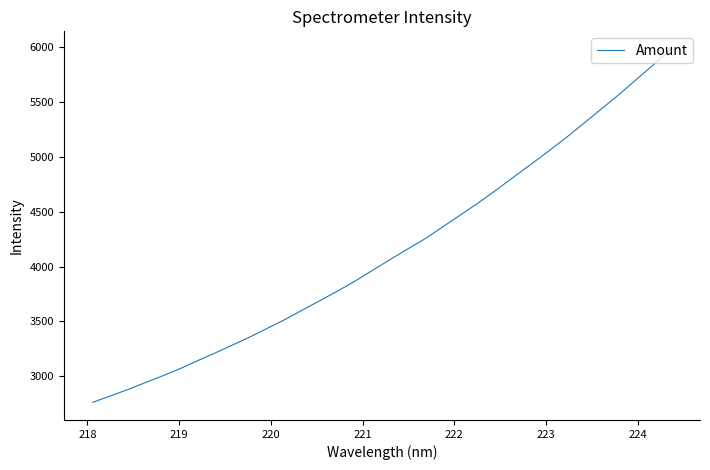

What is the smallest value displayed?

2762.9